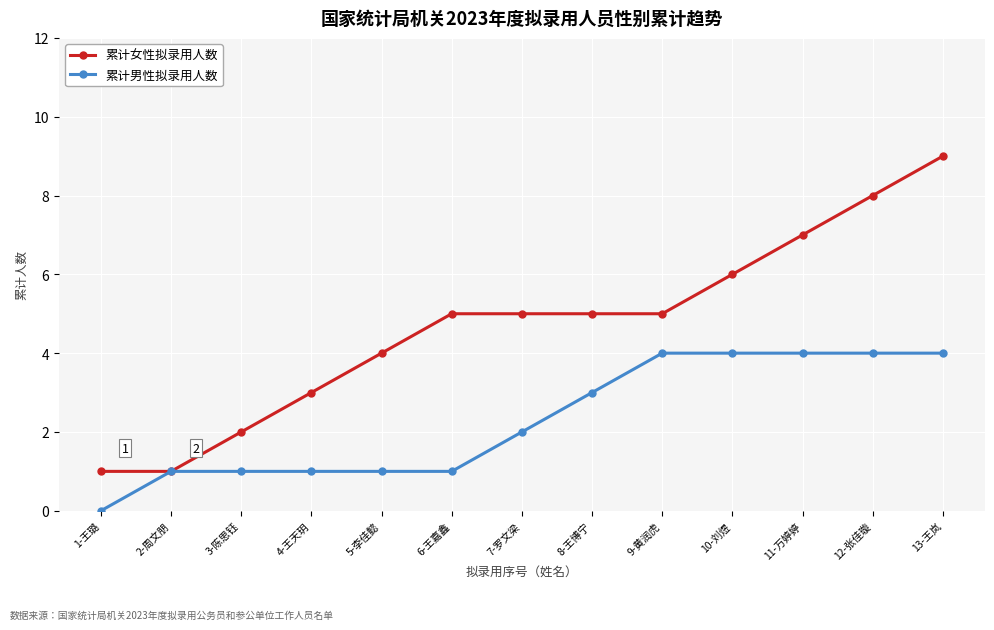

True or false: 累计女性拟录用人数 has more than 2 interior local peaks.

False